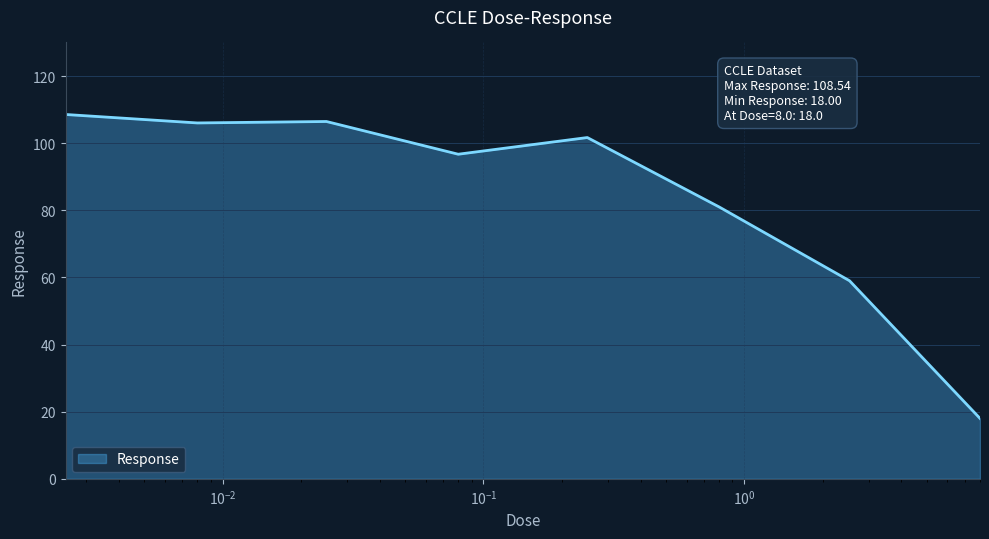

What is the average value?

84.7